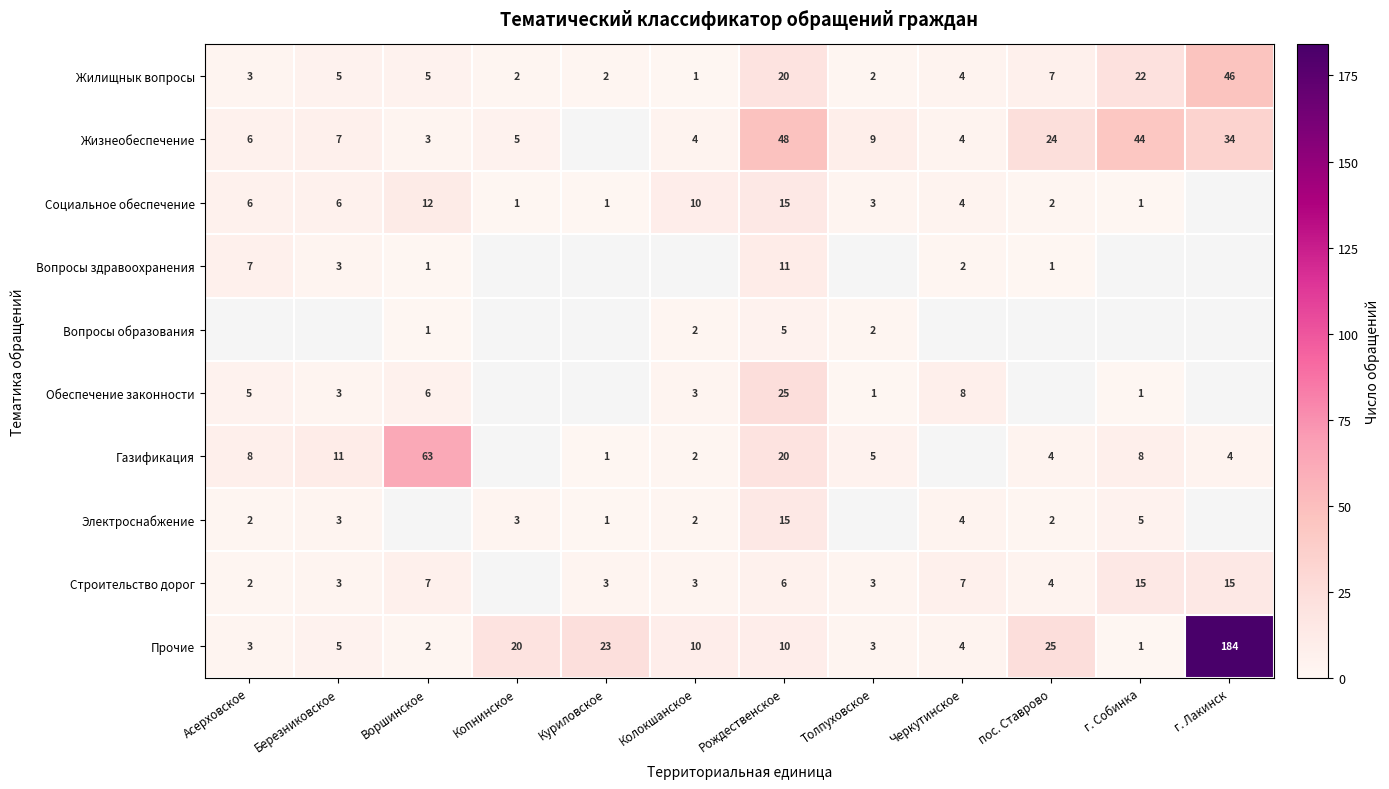

Between Колокшанское and г. Собинка, which is larger?

г. Собинка